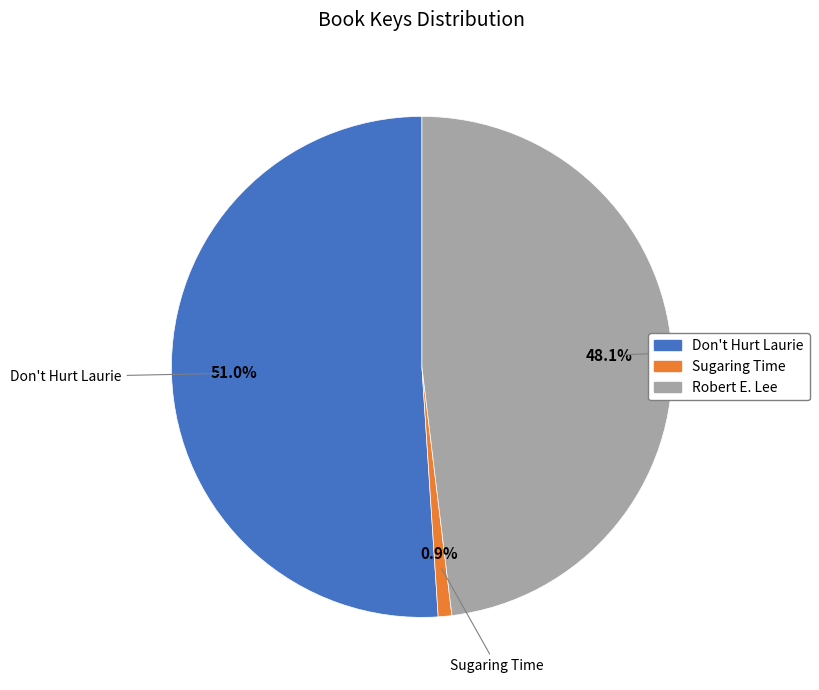

What is the ratio of the value at Don't Hurt Laurie to the value at Sugaring Time?

58.3